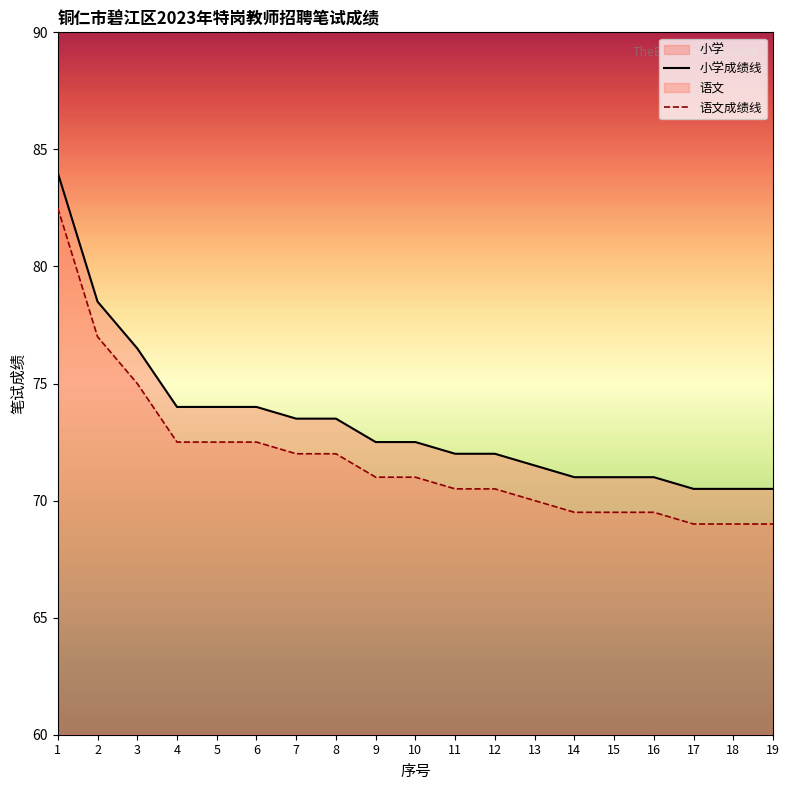

What is the spread (max minus min) of values at 17?

1.5